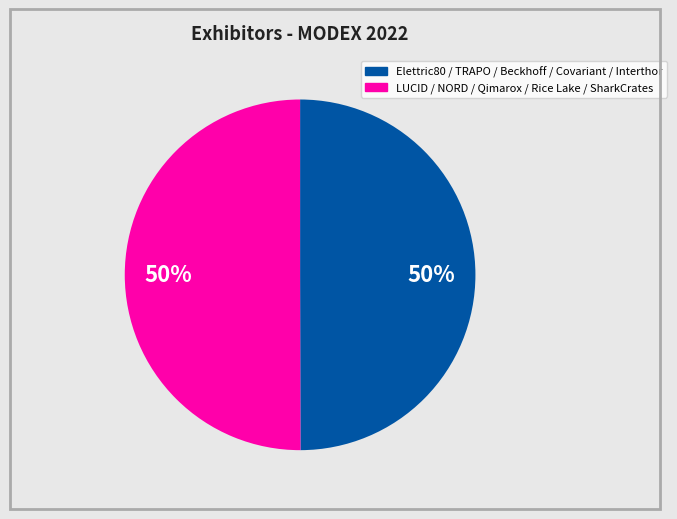

Do LUCID / NORD / Qimarox / Rice Lake / SharkCrates and Elettric80 / TRAPO / Beckhoff / Covariant / Interthor together represent more than half of the pie?

Yes